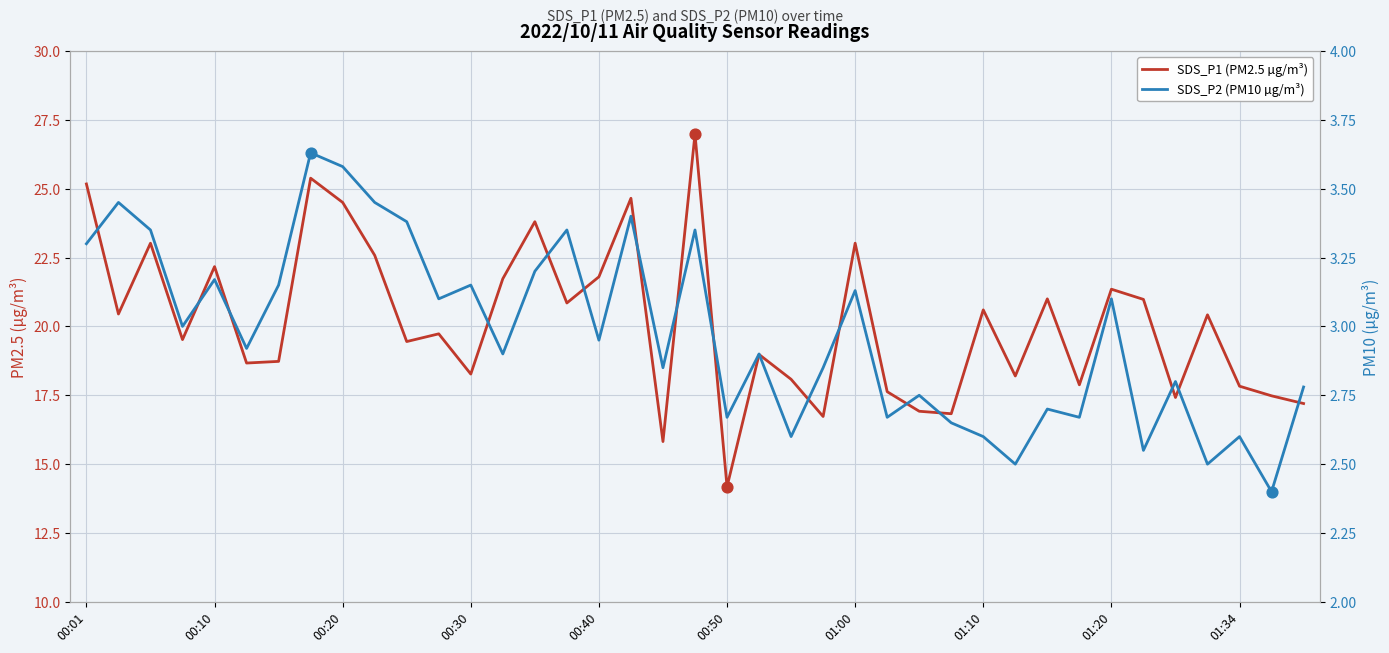

Which series has the largest total across all categories?

SDS_P1 (PM2.5 µg/m³)